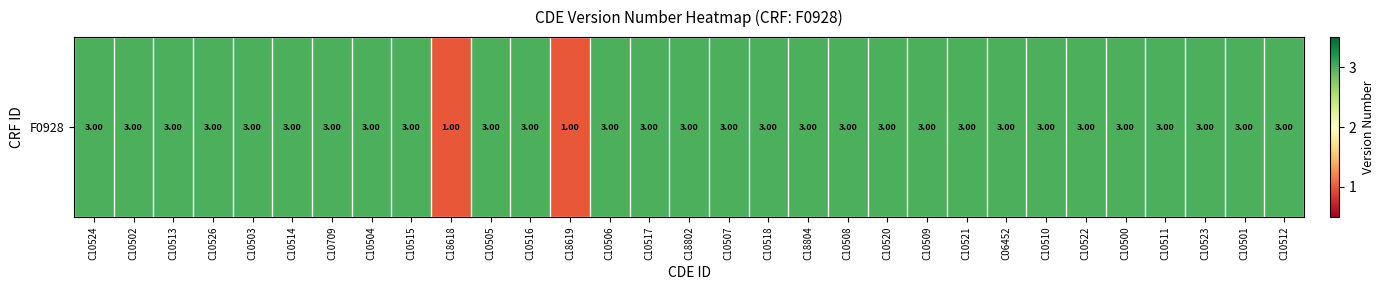

At which label is the value closest to 2?

C10524